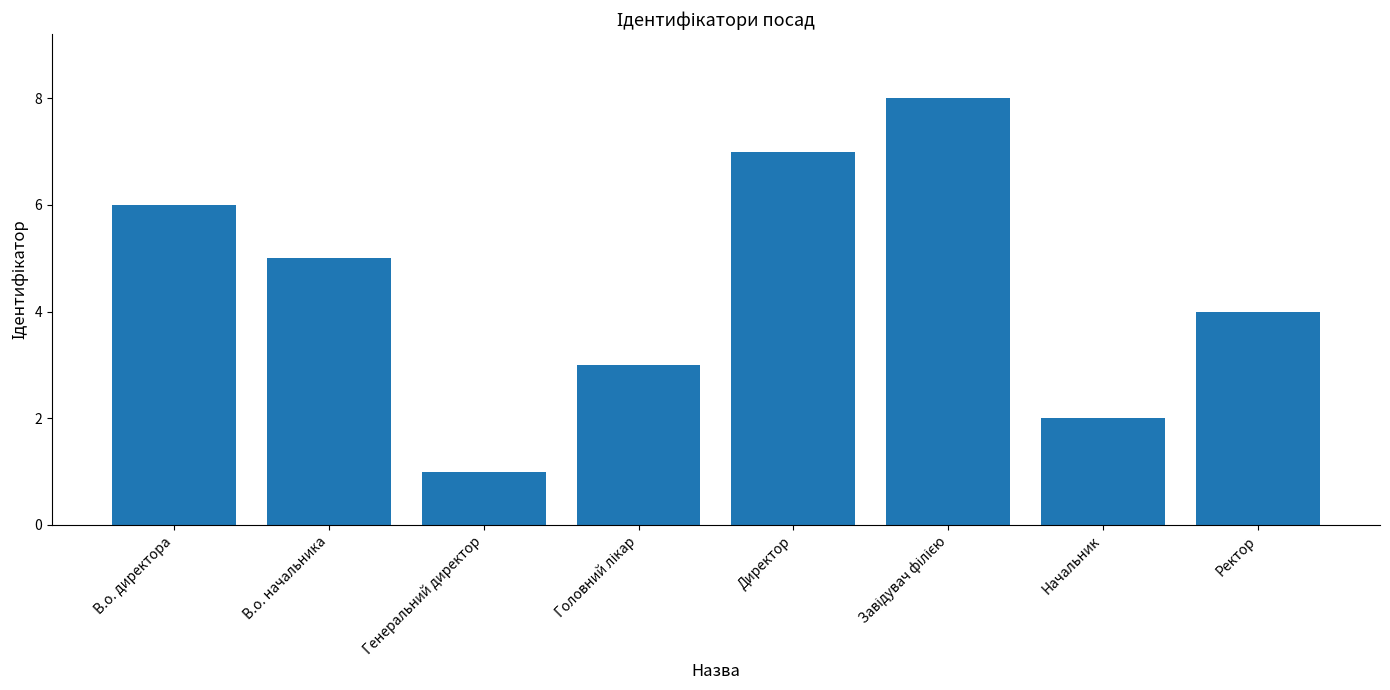

What value does the data have at В.о. начальника?

5